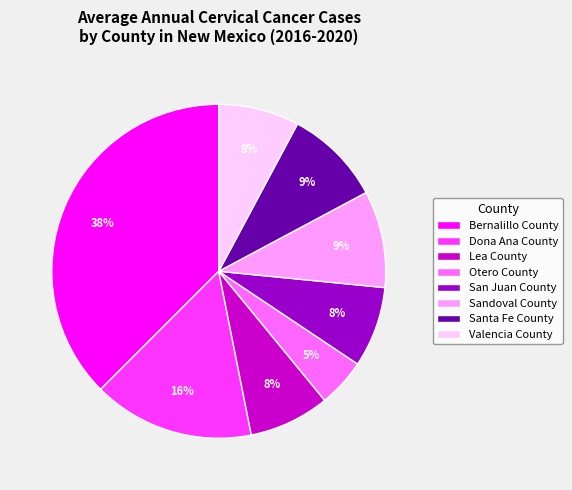

What percentage is the Sandoval County slice, to the nearest percent?

9%